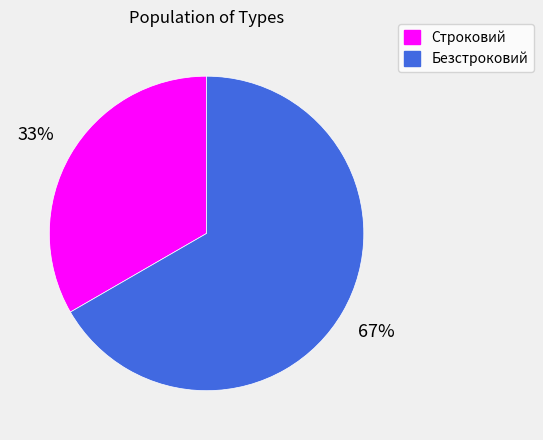

How many segments does this pie chart have?

2